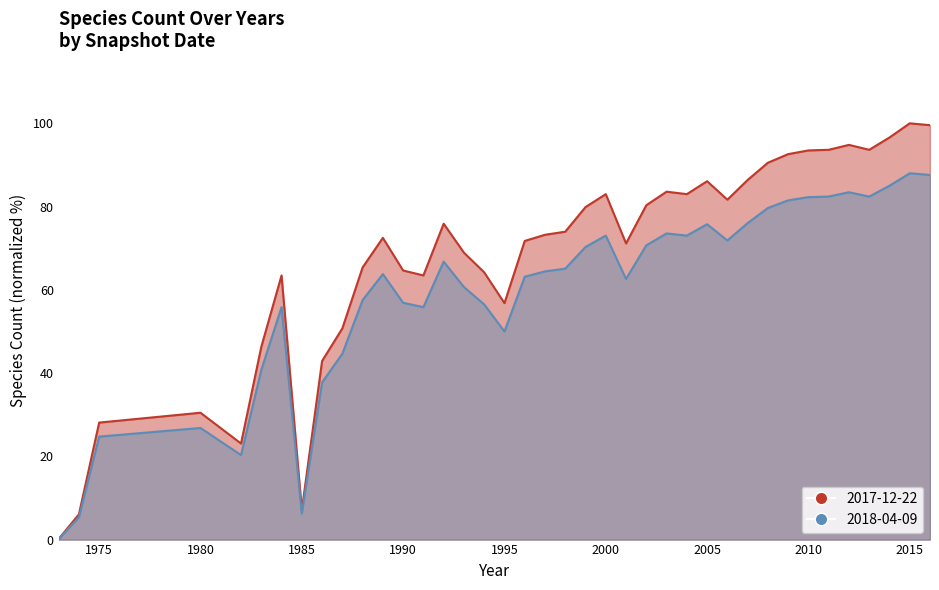

True or false: 2018-04-09 and 2017-12-22 cross at least once.

False